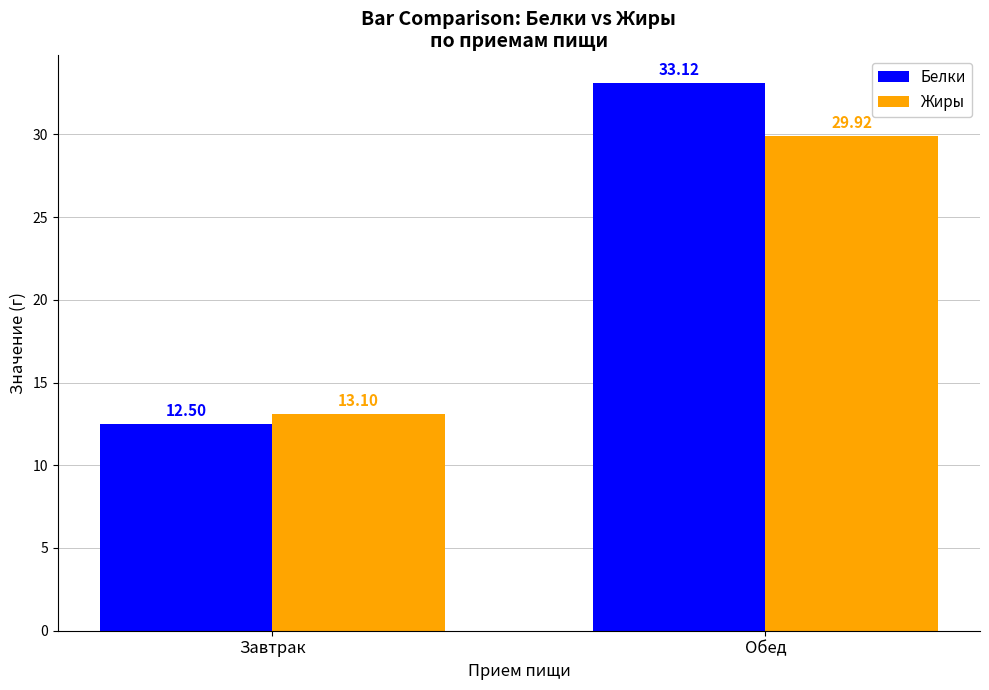

Count the number of categories in the chart.

2